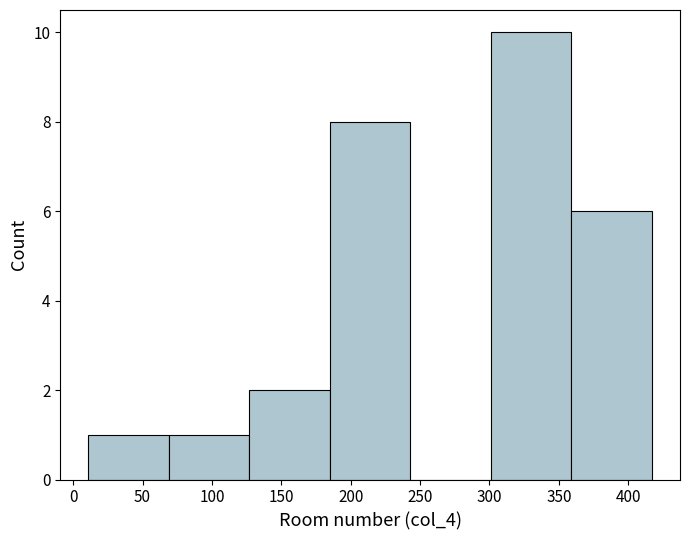

Reading left to right, list every bar in this chart as the range it spans on the x-axis followed by its height. Neither the bar edges nor the heights are printed on the chart, so give them approximately, as read against the axes.

11 to 69: 1
69 to 127: 1
127 to 185: 2
185 to 243: 8
243 to 301: 0
301 to 359: 10
359 to 417: 6